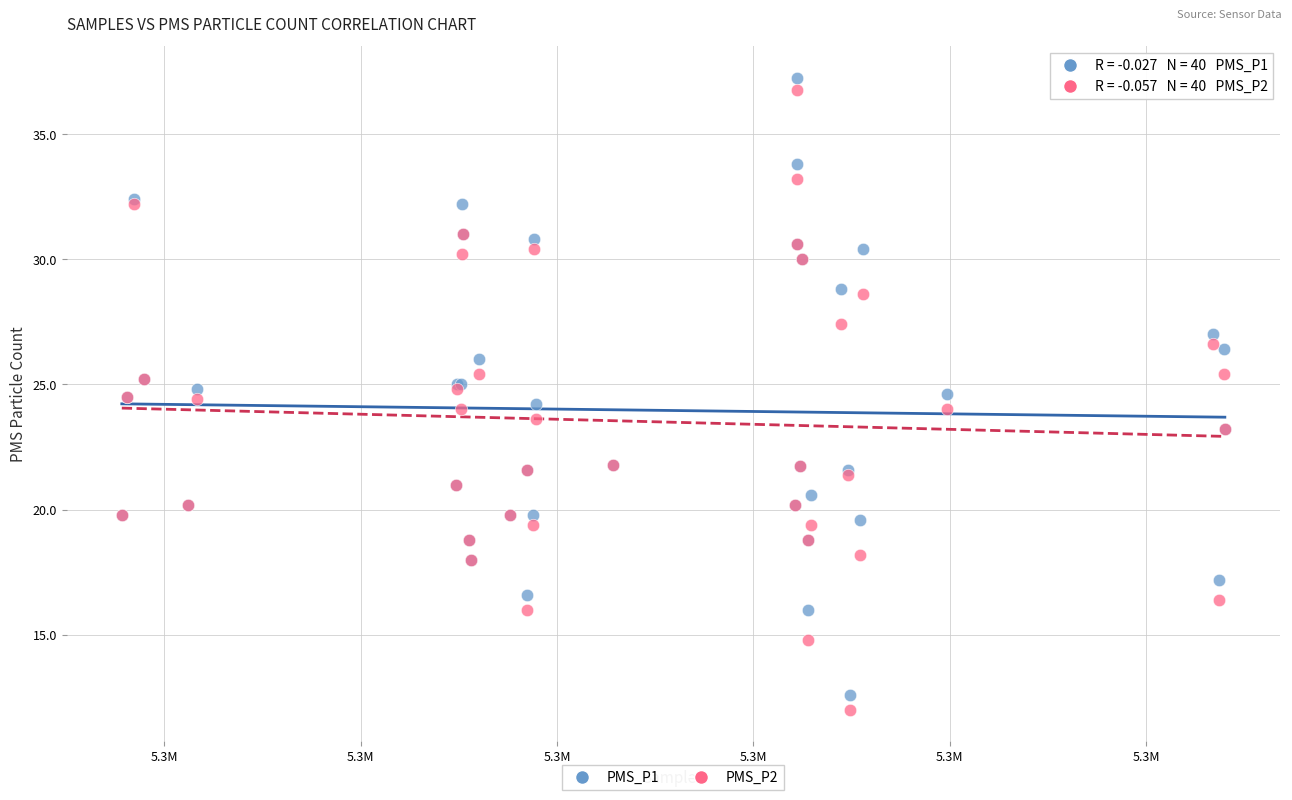

What is the X range (max minus min) for the scatter plot?

56186.0